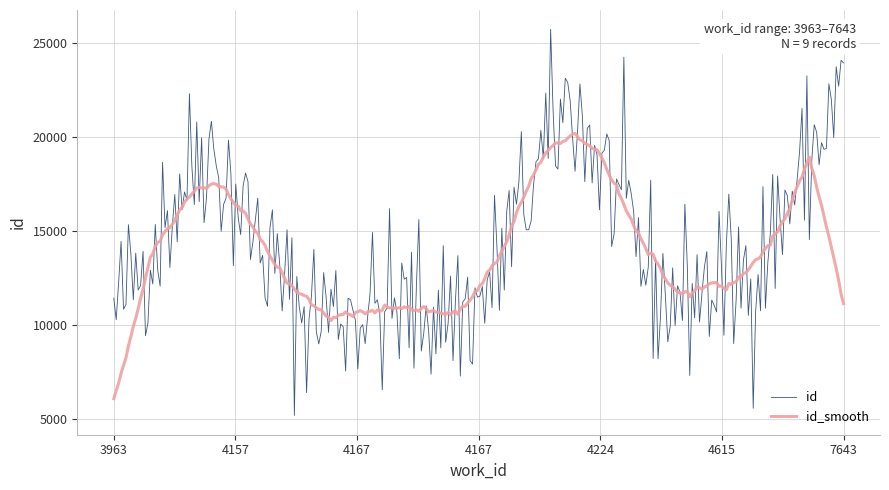

Which series has the widest spread of values?

id